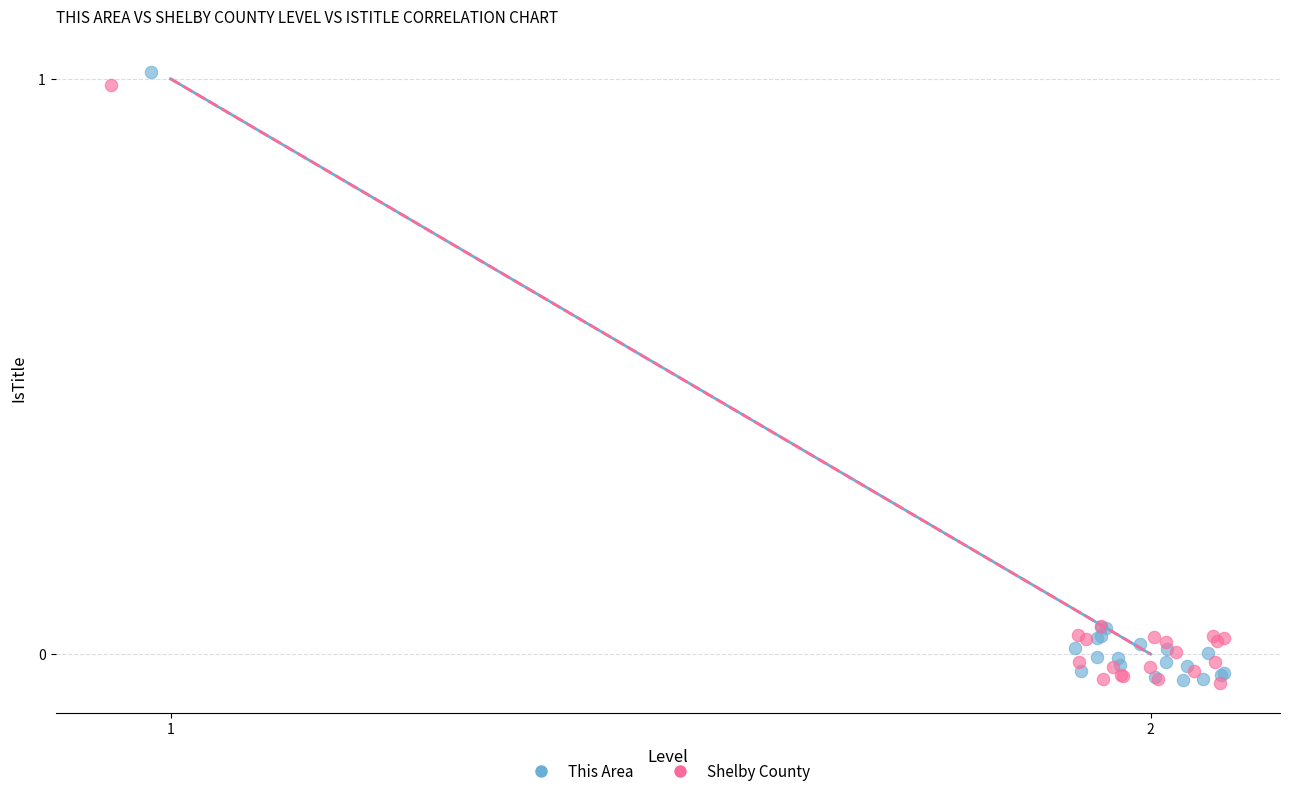

Which series has the widest spread of Y values?

This Area